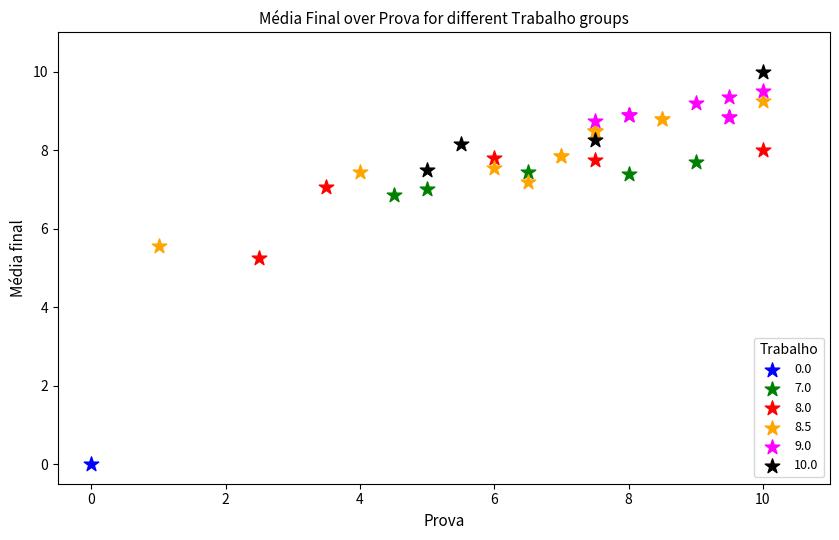

What are all the series names shown in the legend?

0.0, 7.0, 8.0, 8.5, 9.0, 10.0